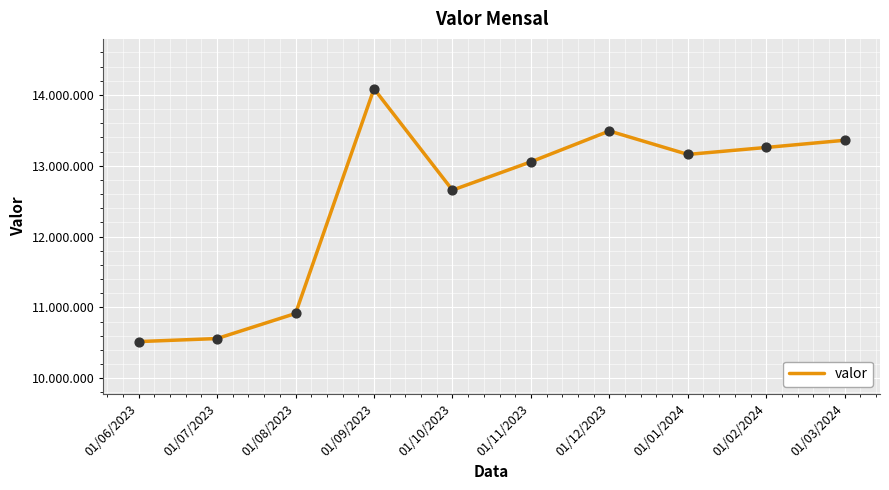

Is this an area chart (filled region under the line)?

No